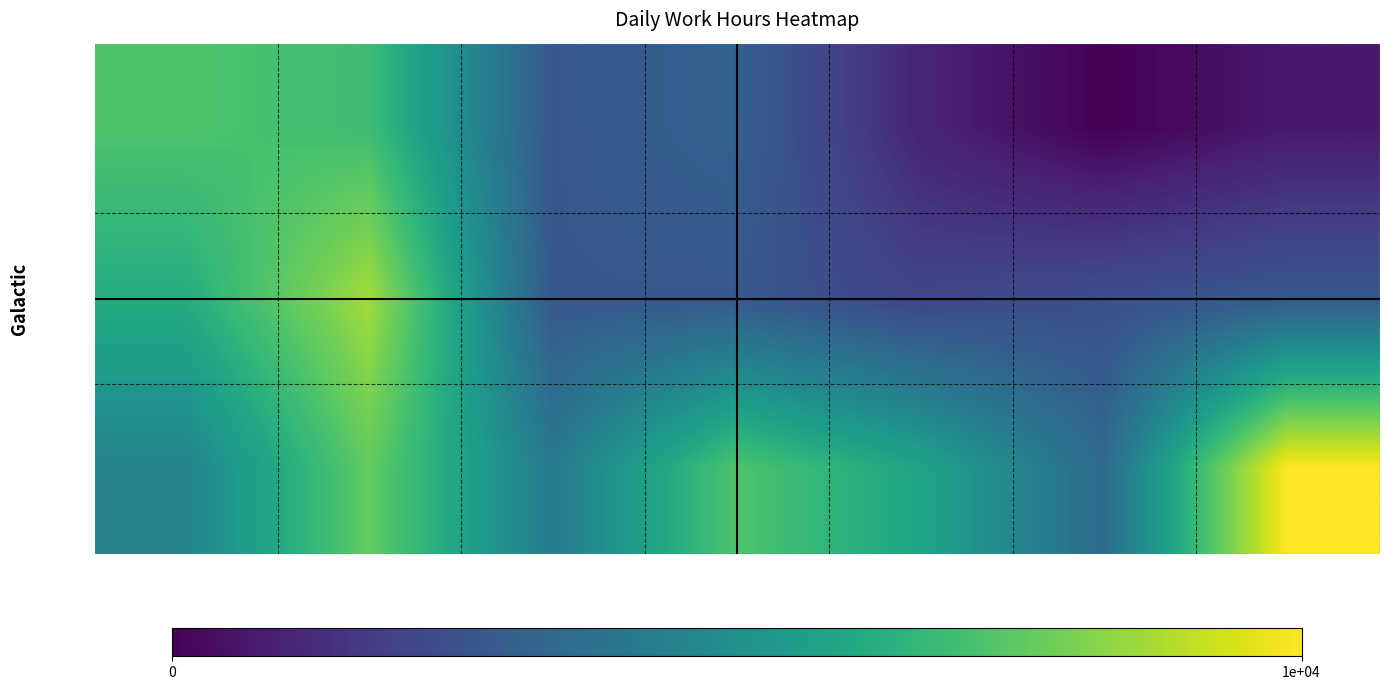

Rank the series by their average value, from highest to lowest.

Week 3, Week 2, Week 1